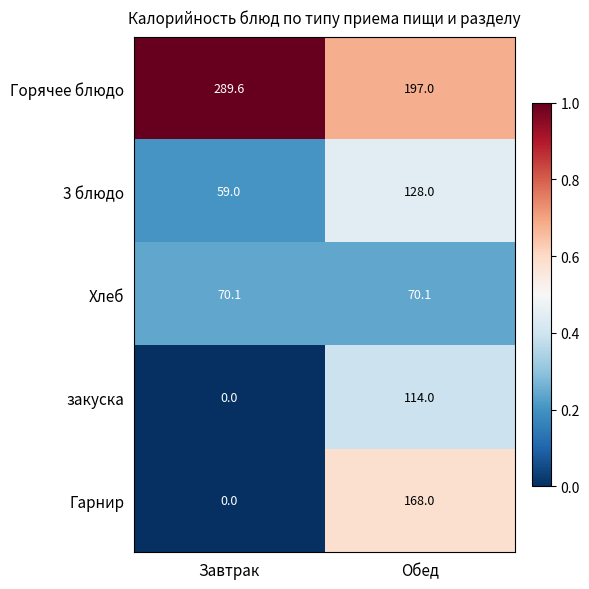

Reading left to right, what are all the values shown in this chart?

Горячее блюдо: 289.6	197.0
3 блюдо: 59.0	128.0
Хлеб: 70.1	70.1
закуска: 0.0	114.0
Гарнир: 0.0	168.0